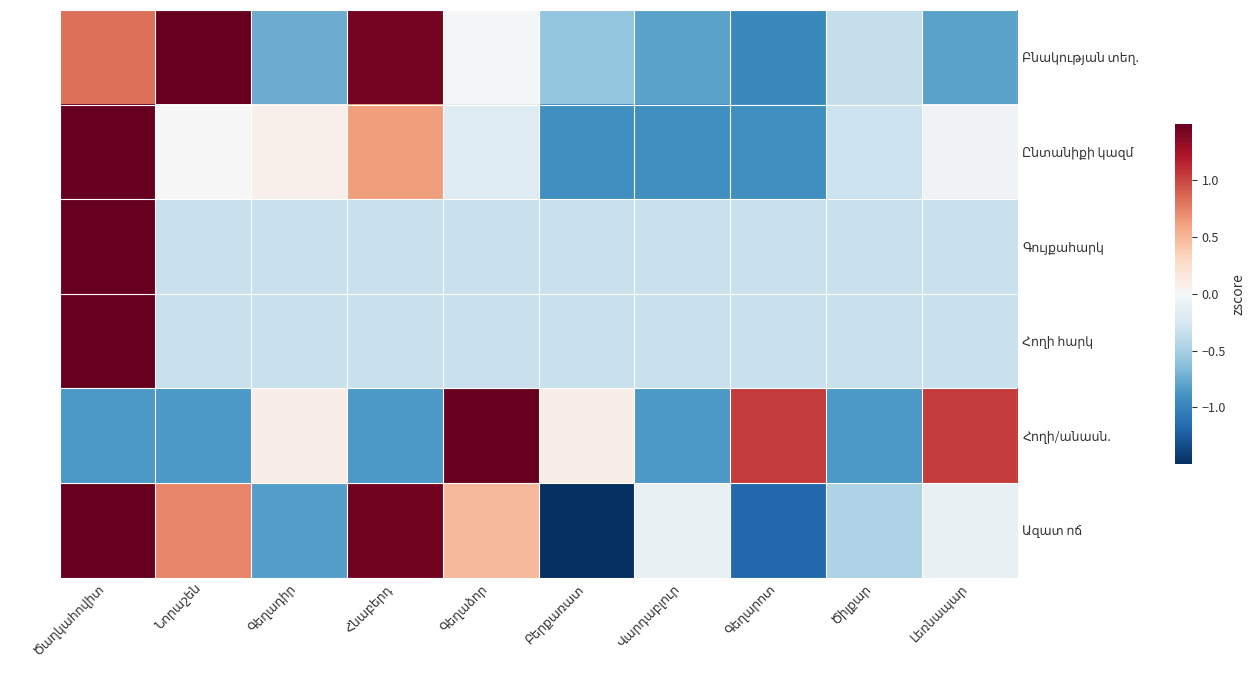

The Հողի հարկ series shows -0.3 at Գեղաձոր. True or false?

True